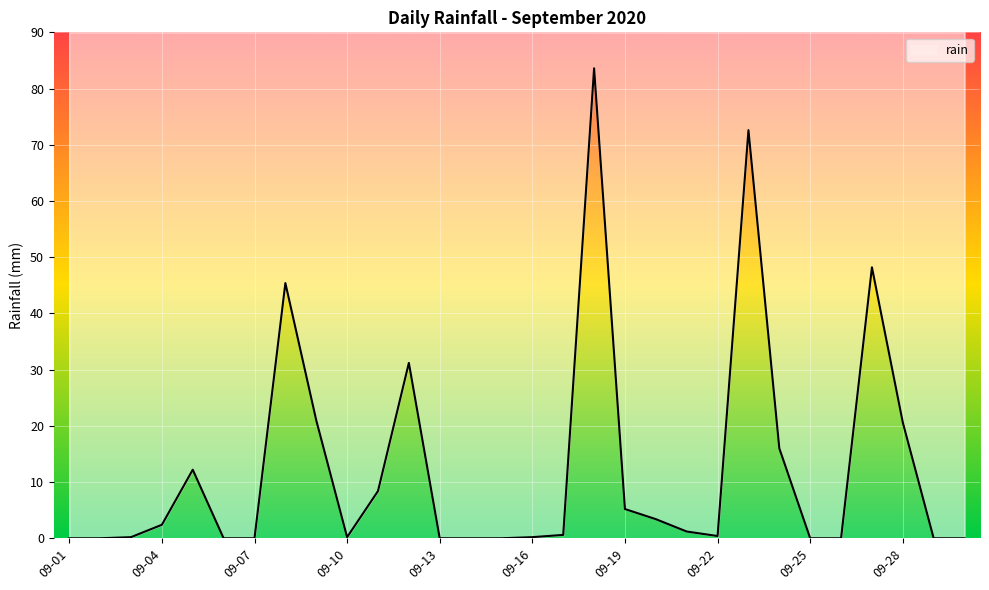

How many lines are shown in the chart?

1